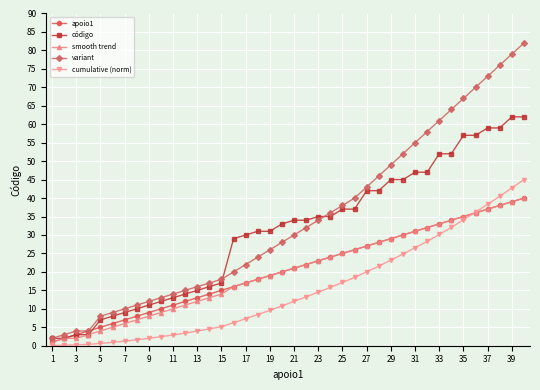

True or false: smooth trend has more than 1 points higher than both neighbors.

False